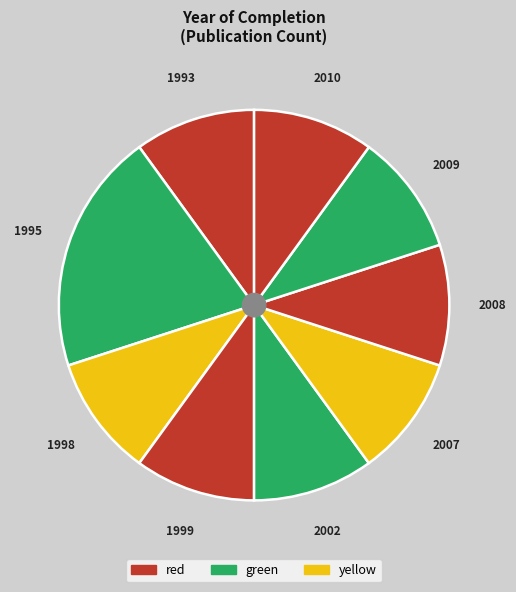

Approximately how many times larger is the value at 2010 compared to 2009?

1.0